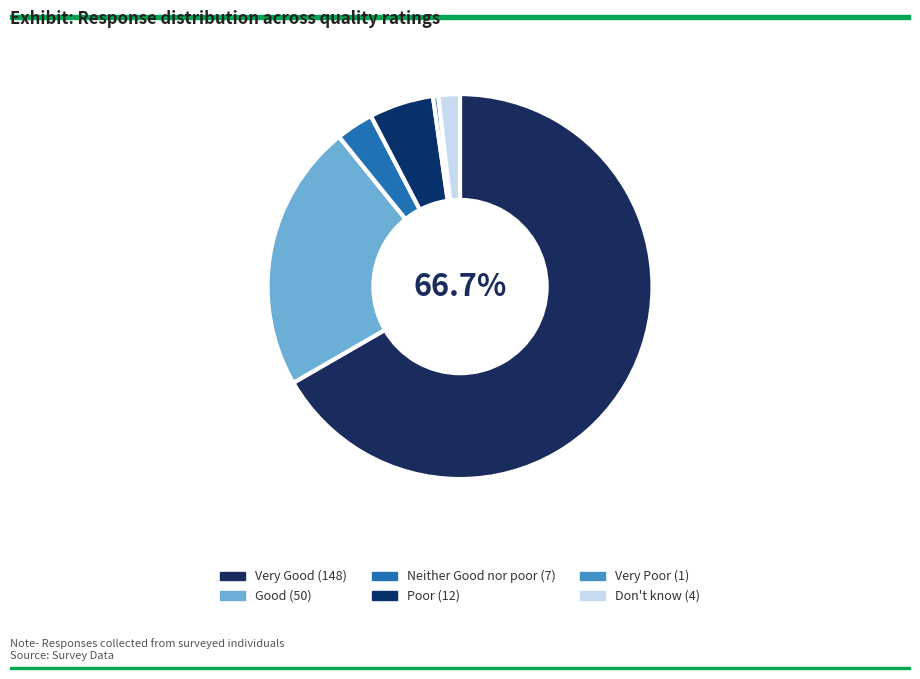

Count the number of slices in the pie.

6